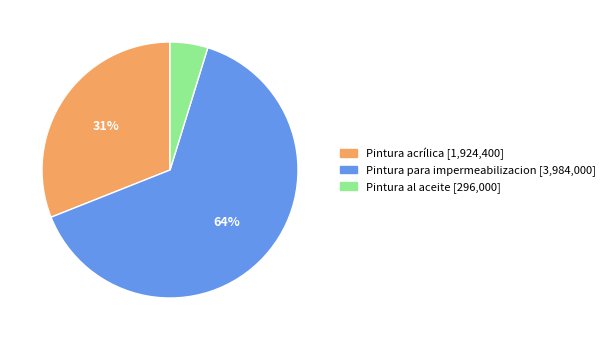

Which slice is the largest?

Pintura para impermeabilizacion